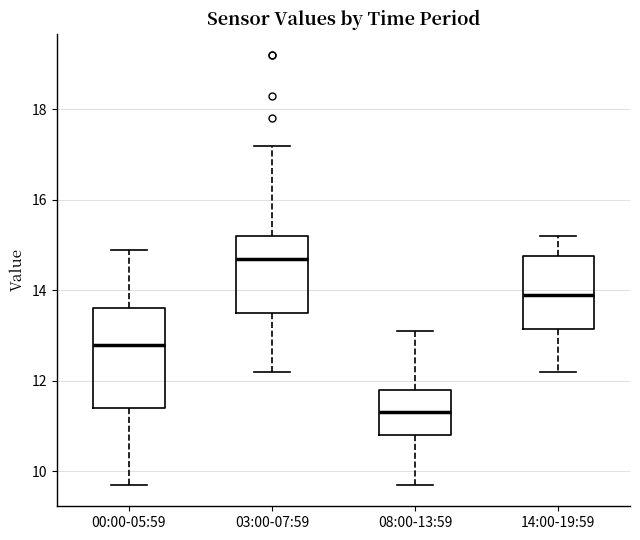

Where does the lower whisker of the box for 00:00-05:59 end on the y-axis? The values are not printed on the chart, so give them approximately, as read against the axis.

9.8